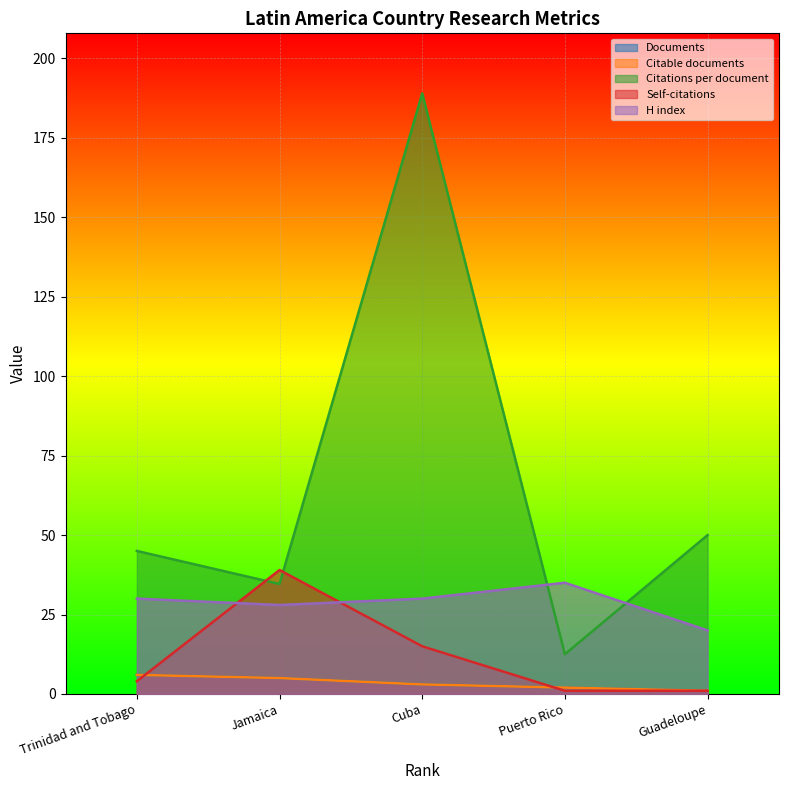

Between which two adjacent categories do Citations per document and Self-citations first intersect?

Trinidad and Tobago and Jamaica